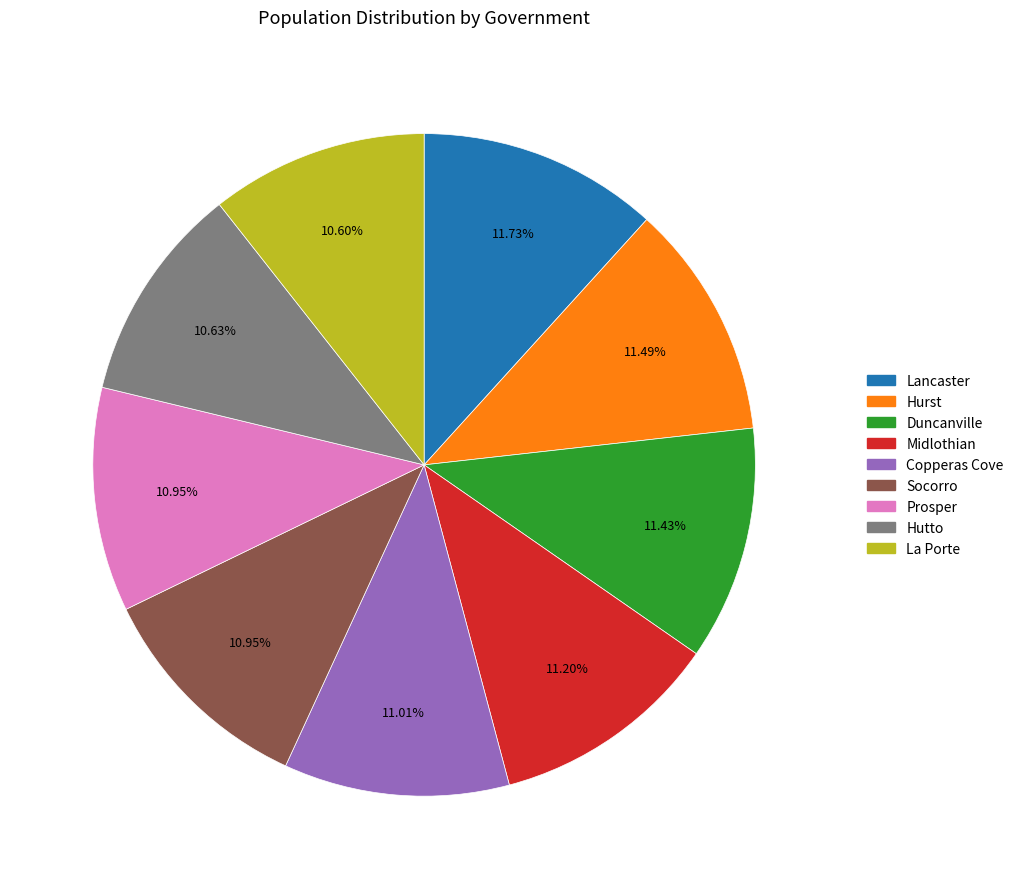

Is the sum of Prosper and La Porte greater than half?

No